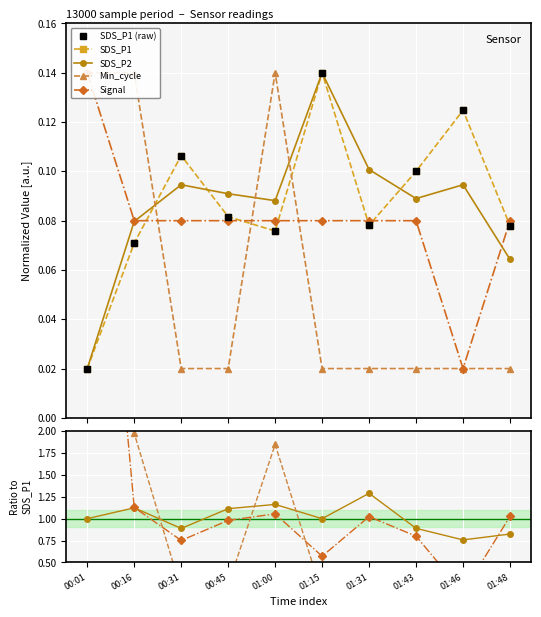

Count the number of categories in the chart.

10